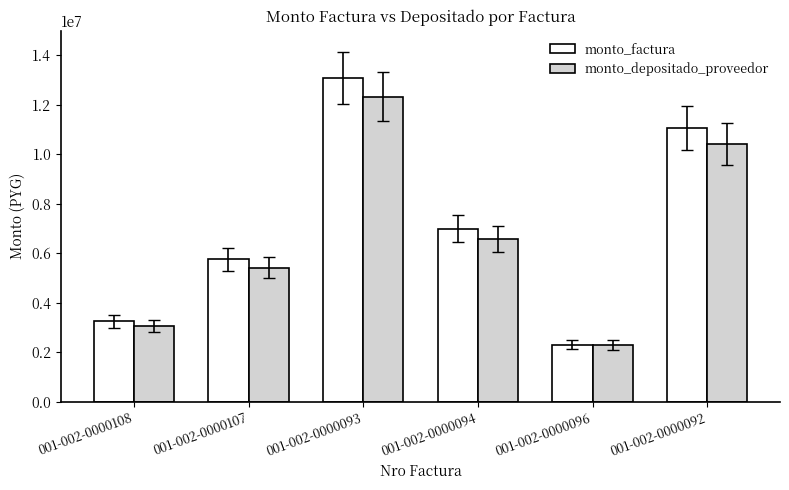

The value of monto_depositado_proveedor at 001-002-0000108 is 3070683. True or false?

True